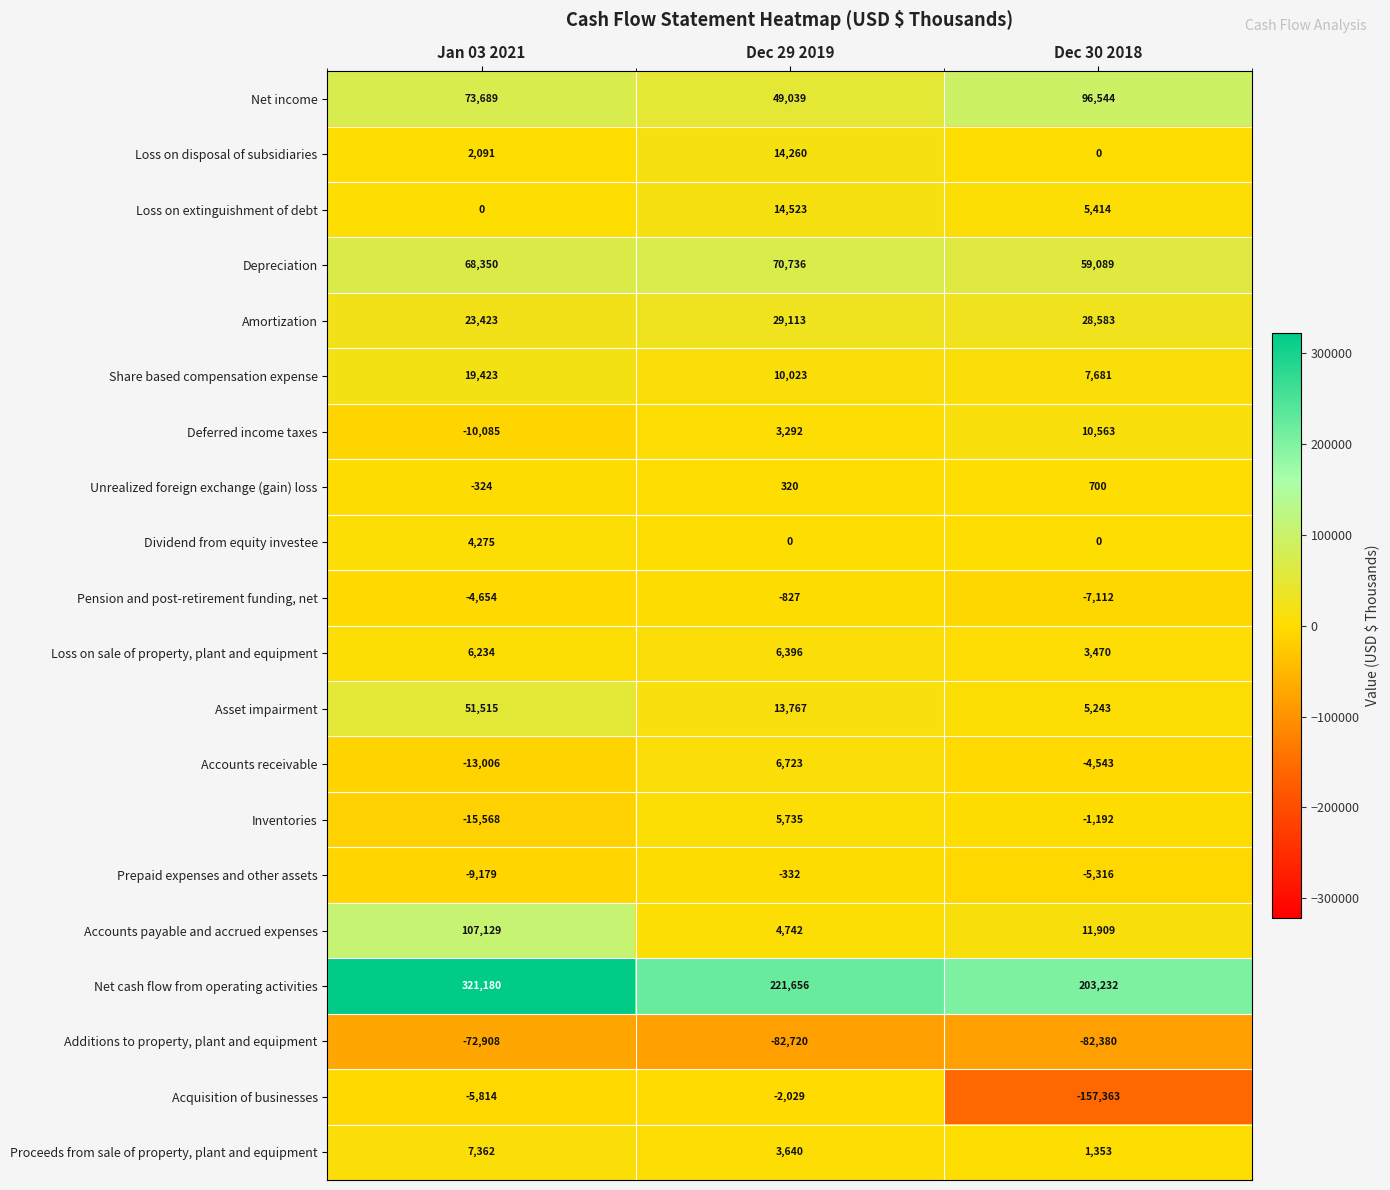

List the labels in order of Loss on extinguishment of debt value, smallest first.

Jan 03 2021, Dec 30 2018, Dec 29 2019